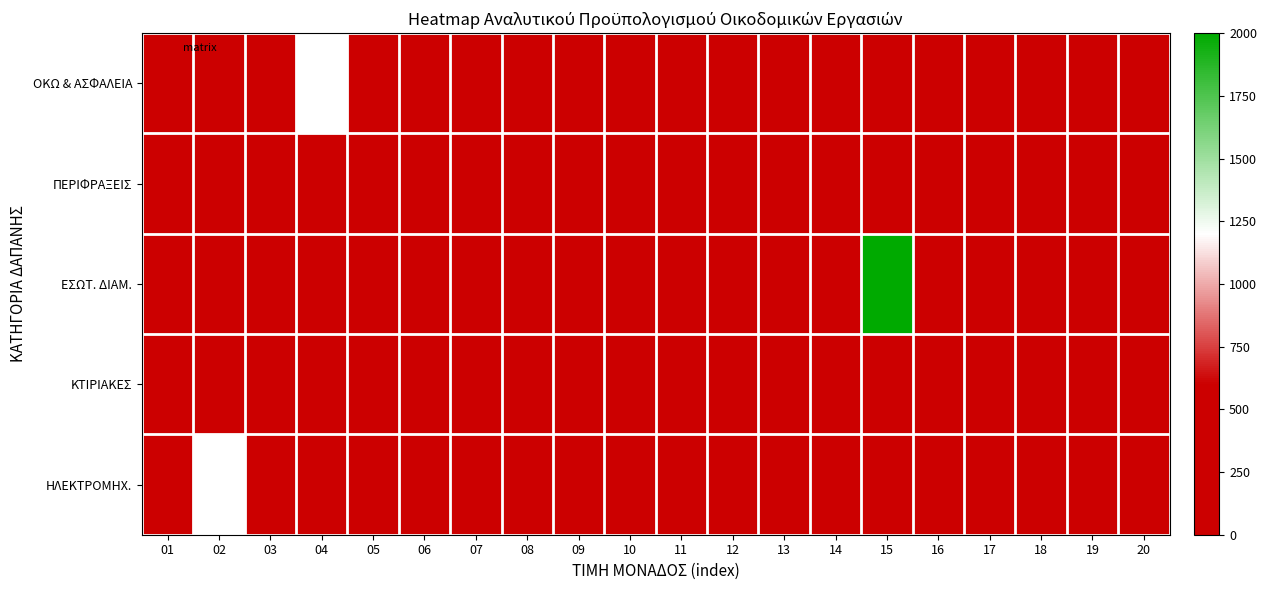

Reading right to left, what are all the values shown in this chart?

ΟΚΩ & ΑΣΦΑΛΕΙΑ: 20=0.0	19=0.0	18=0.0	17=0.0	16=0.0	15=0.0	14=0.0	13=0.0	12=0.0	11=0.0	10=0.0	09=0.0	08=0.0	07=0.0	06=0.0	05=5.5	04=1200.0	03=0.0	02=0.0	01=0.0
ΠΕΡΙΦΡΑΞΕΙΣ: 20=0.0	19=0.0	18=0.0	17=0.0	16=0.0	15=0.0	14=0.0	13=0.0	12=0.0	11=0.0	10=0.0	09=0.0	08=0.0	07=0.0	06=0.0	05=22.0	04=25.0	03=70.0	02=42.0	01=65.0
ΕΣΩΤ. ΔΙΑΜ.: 20=70.0	19=40.0	18=150.0	17=3.0	16=4.0	15=2000.0	14=24.0	13=30.0	12=12.0	11=33.0	10=27.0	09=45.0	08=25.0	07=22.0	06=38.0	05=4.5	04=2.0	03=9.0	02=13.0	01=18.0
ΚΤΙΡΙΑΚΕΣ: 20=0.0	19=24.0	18=30.0	17=12.0	16=33.0	15=27.0	14=45.0	13=25.0	12=22.0	11=38.0	10=4.5	09=2.0	08=9.0	07=13.0	06=18.0	05=22.0	04=25.0	03=70.0	02=42.0	01=65.0
ΗΛΕΚΤΡΟΜΗΧ.: 20=30.0	19=12.0	18=33.0	17=27.0	16=45.0	15=25.0	14=22.0	13=38.0	12=4.5	11=2.0	10=9.0	09=13.0	08=18.0	07=22.0	06=25.0	05=70.0	04=42.0	03=65.0	02=1200.0	01=5.5